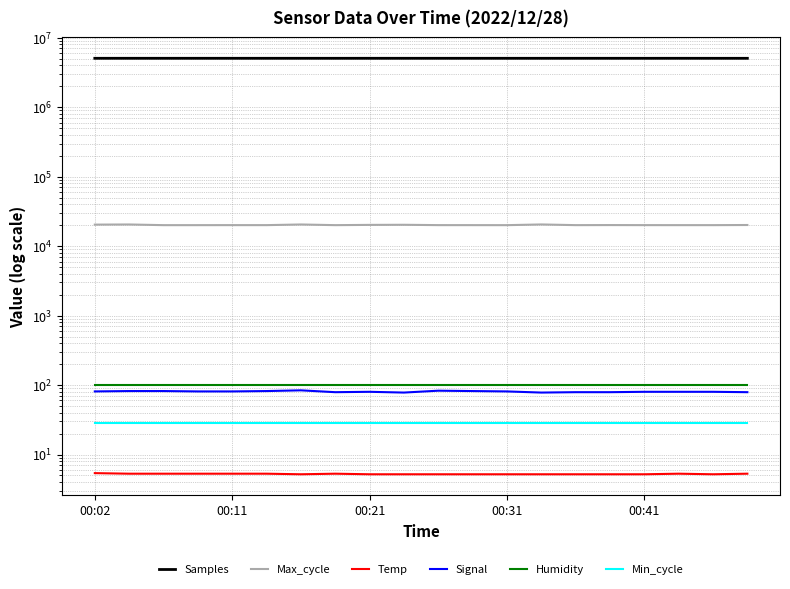

How many data points does each series have?

20